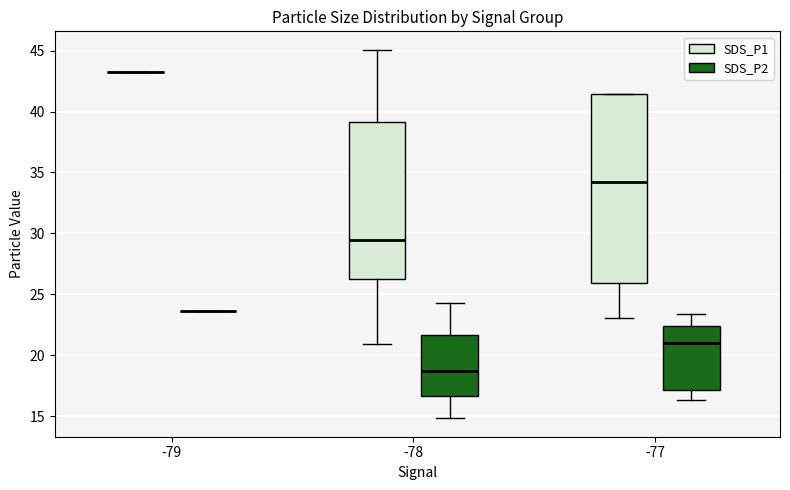

Reading left to right, transcribe this box plot: for each box, give where its median line is, the range the box spans, and where its two whiskers end, as read against the y-axis. The values are not printed on the chart, so give them approximately, as read against the axis.

-79 (SDS_P1): box collapsed to a line at 43.0, whiskers 43.0 to 43.0
-79 (SDS_P2): box collapsed to a line at 23.5, whiskers 23.5 to 23.5
-78 (SDS_P1): median 29.5, box 26.5 to 39.0, whiskers 21.0 to 45.0
-78 (SDS_P2): median 18.5, box 16.5 to 21.5, whiskers 15.0 to 24.5
-77 (SDS_P1): median 34.0, box 26.0 to 41.5, whiskers 23.0 to 41.5
-77 (SDS_P2): median 21.0, box 17.0 to 22.5, whiskers 16.5 to 23.5